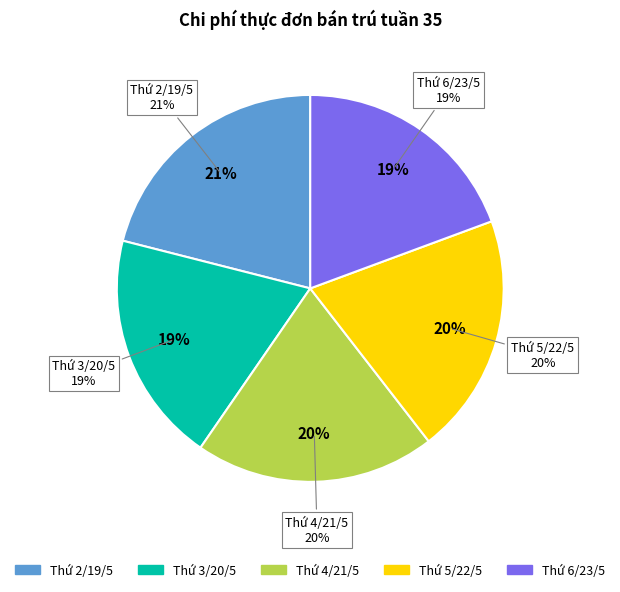

Which category has the biggest portion of the pie?

Thứ 2/19/5